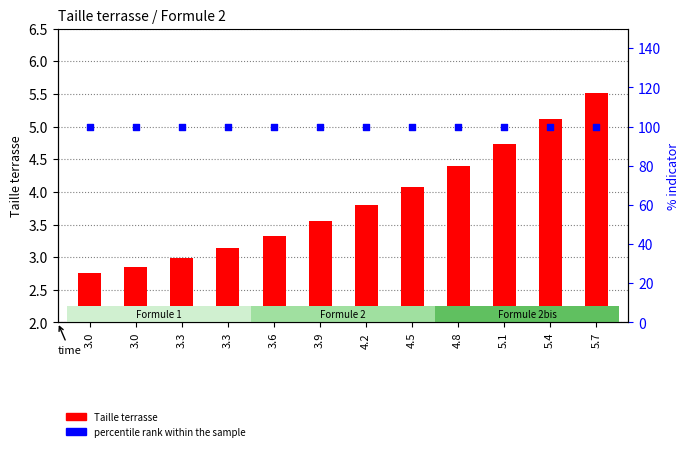

Which series reaches the minimum Y coordinate?

Taille terrasse